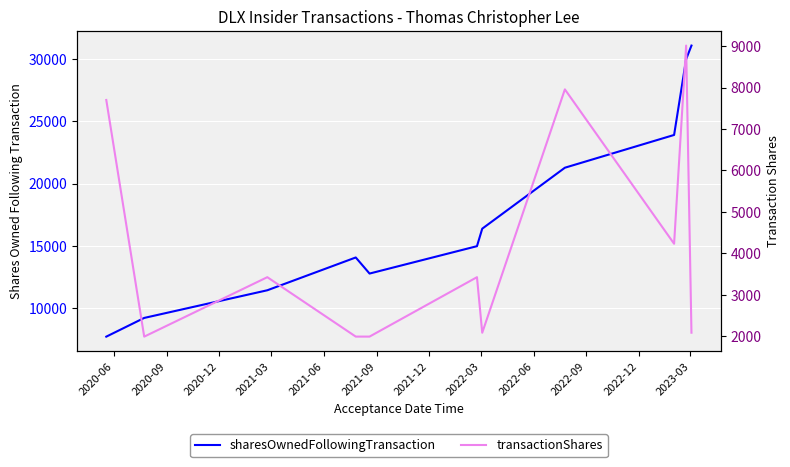

Reading left to right, list all the values displayed in this chart.

sharesOwnedFollowingTransaction: 7700	9203	11425	14060	12768	14968	16374	21271	23903	29990	31084
transactionShares: 7700	1988	3423	1989	1989	3423	2082	7956	4230	9013	2083